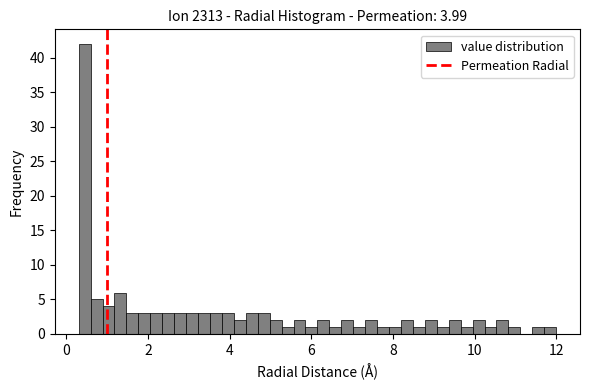

Read against the x-axis, roughly where is the centre of the tallest bar?

0.4